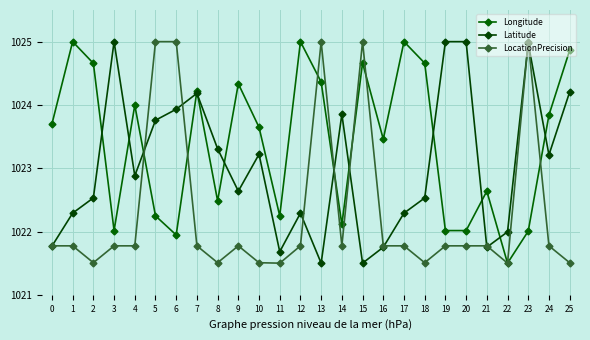

How many lines are shown in the chart?

3